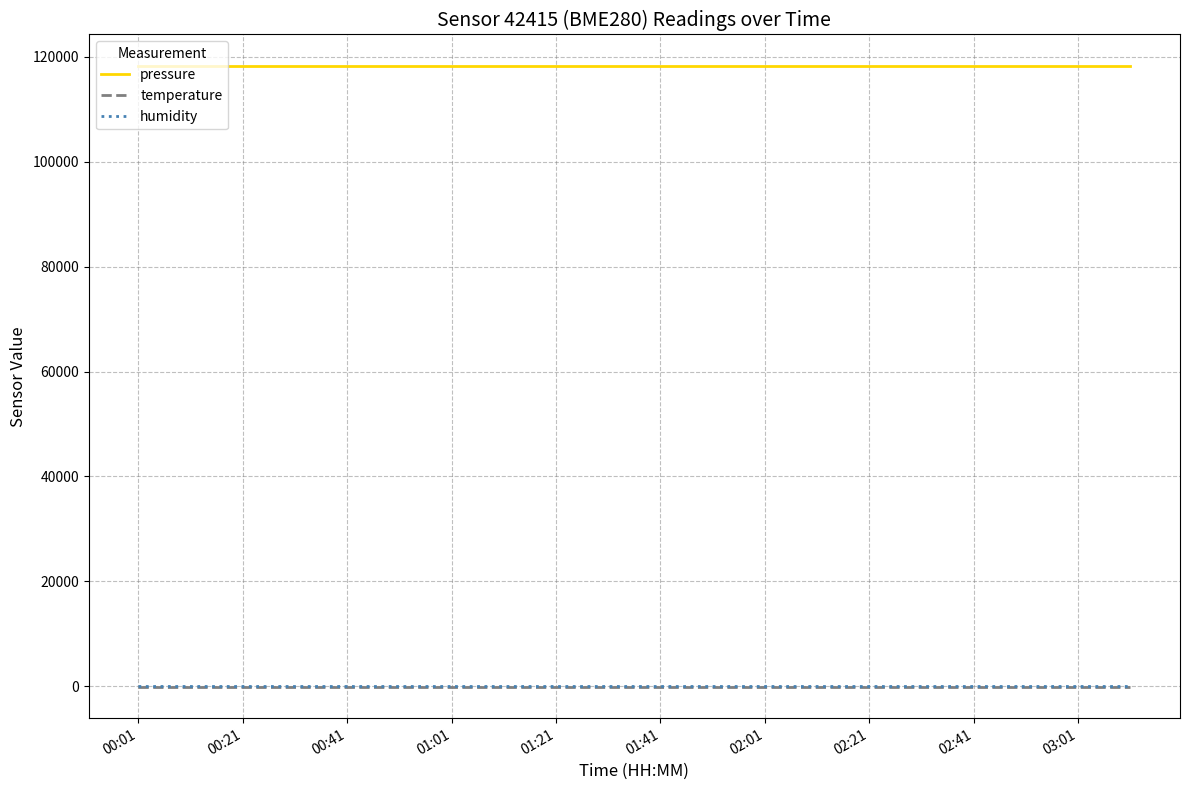

Which series has the largest total across all categories?

pressure